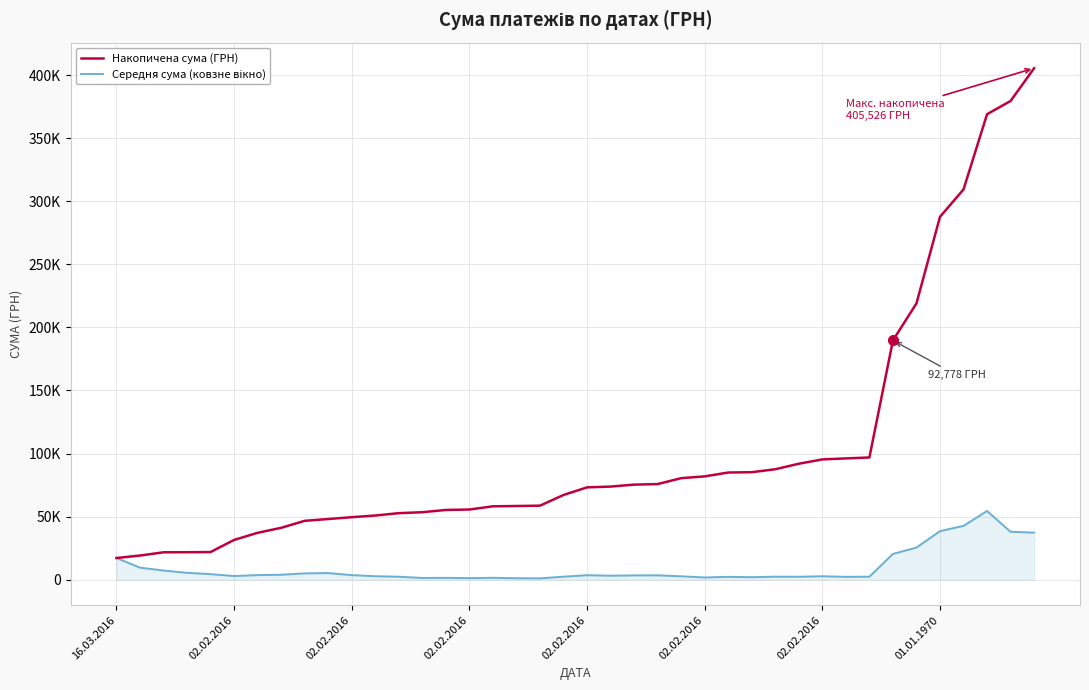

Reading left to right, transcribe all the data shown in this chart.

Накопичена сума (ГРН): 17159.2	19110.0	21691.6	21749.7	21885.4	31488.8	37138.2	41098.2	46648.0	48063.9	49531.7	50852.8	52726.1	53470.6	55259.8	55617.1	58159.0	58398.4	58659.8	67133.0	73181.0	73802.6	75337.6	75786.9	80461.9	81875.4	84949.9	85192.1	87543.4	91913.4	95336.6	96130.7	96880.7	189658.7	219058.7	287658.7	309416.7	369046.7	379525.7	405525.7
Середня сума (ковзне вікно): 17159.2	9555.0	7230.5	5437.4	4377.1	2865.9	3605.6	3881.3	4979.7	5235.7	3608.6	2742.9	2325.6	1364.5	1439.2	1217.1	1461.2	1134.5	1037.8	2374.7	3512.8	3128.7	3387.8	3425.4	2665.8	1738.9	2229.5	1970.9	2351.3	2290.3	2692.2	2236.2	2337.7	20423.1	25429.1	38464.4	42657.2	54433.2	37973.4	37293.4